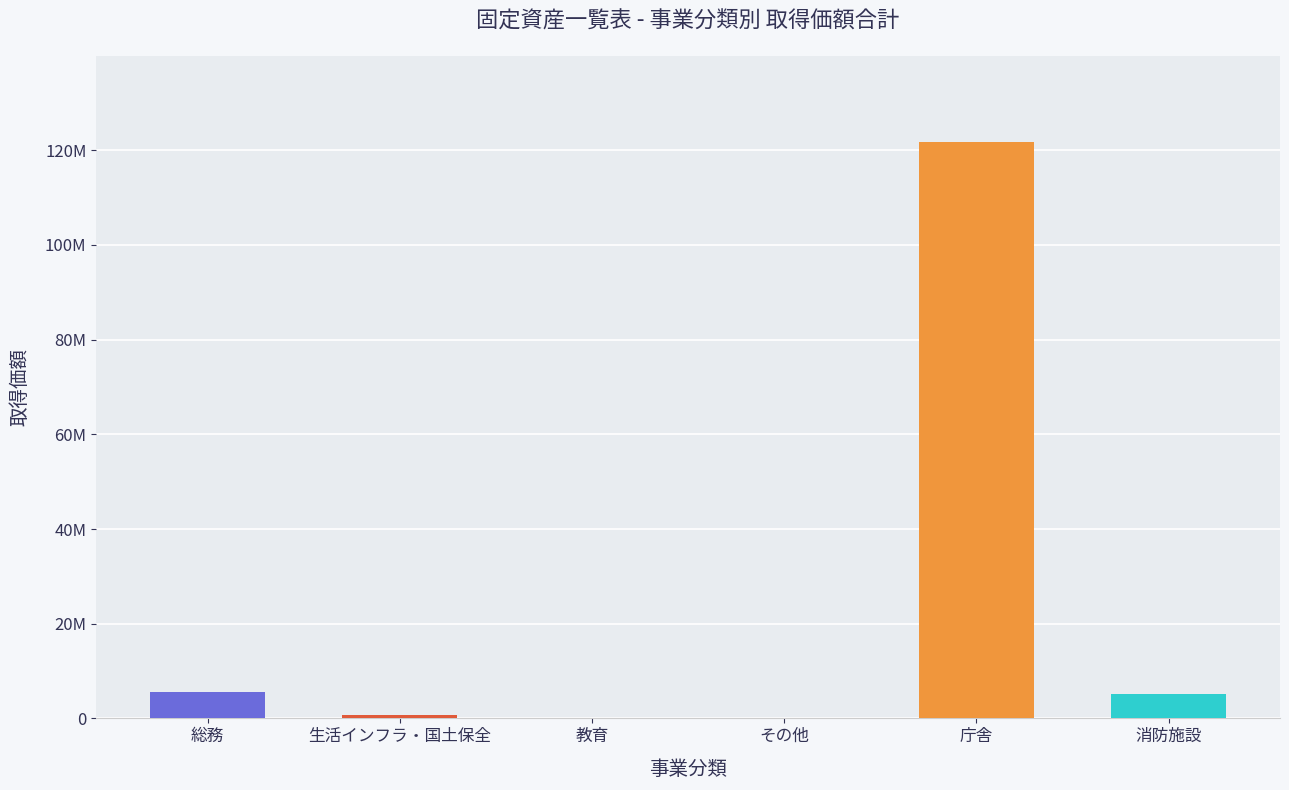

True or false: the data shows 0 at その他.

False